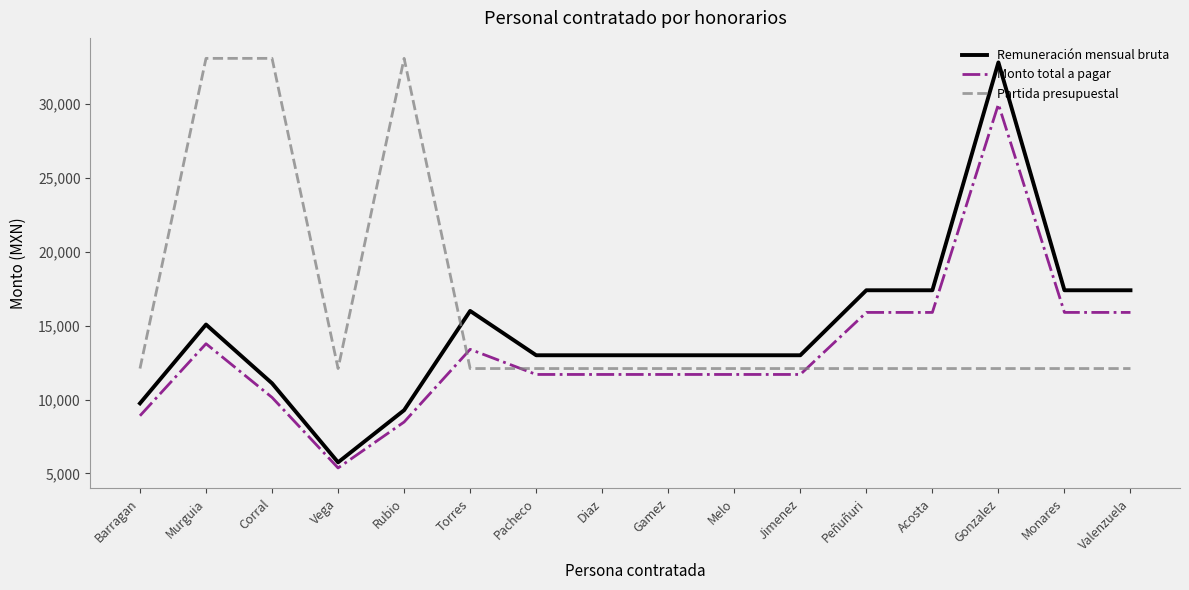

True or false: Monto total a pagar and Partida presupuestal intersect in this chart.

True